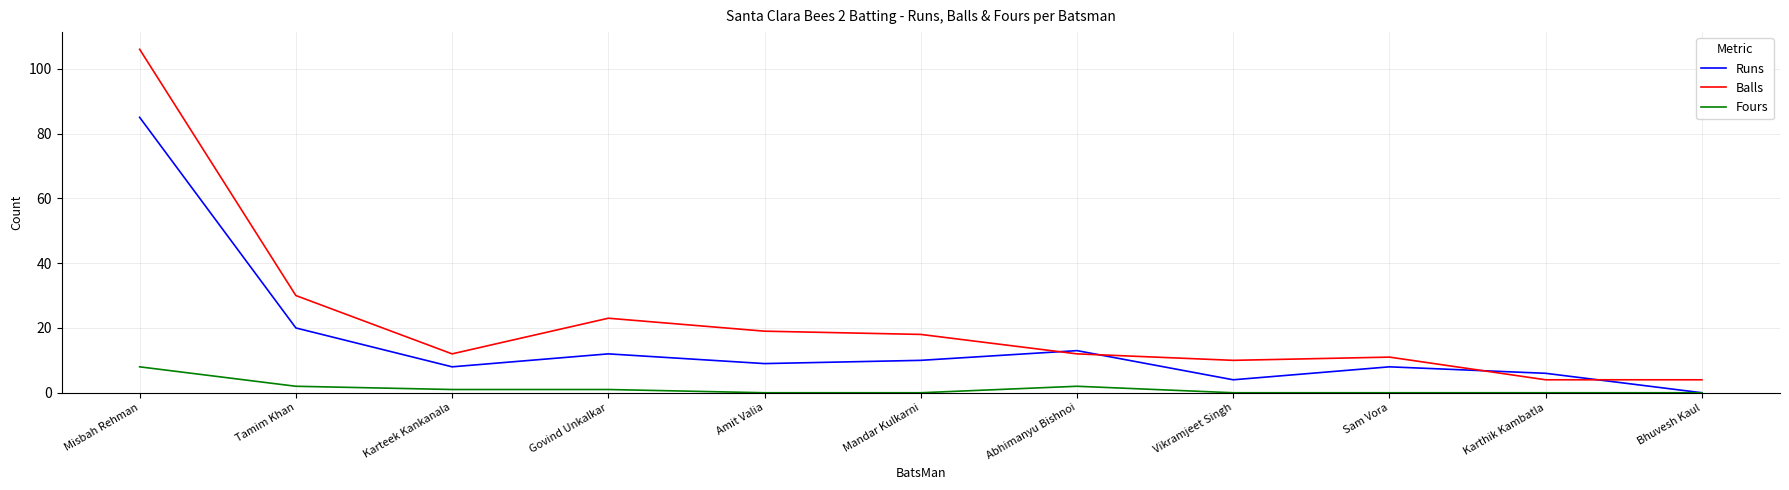

What position from the right is Sam Vora?

3